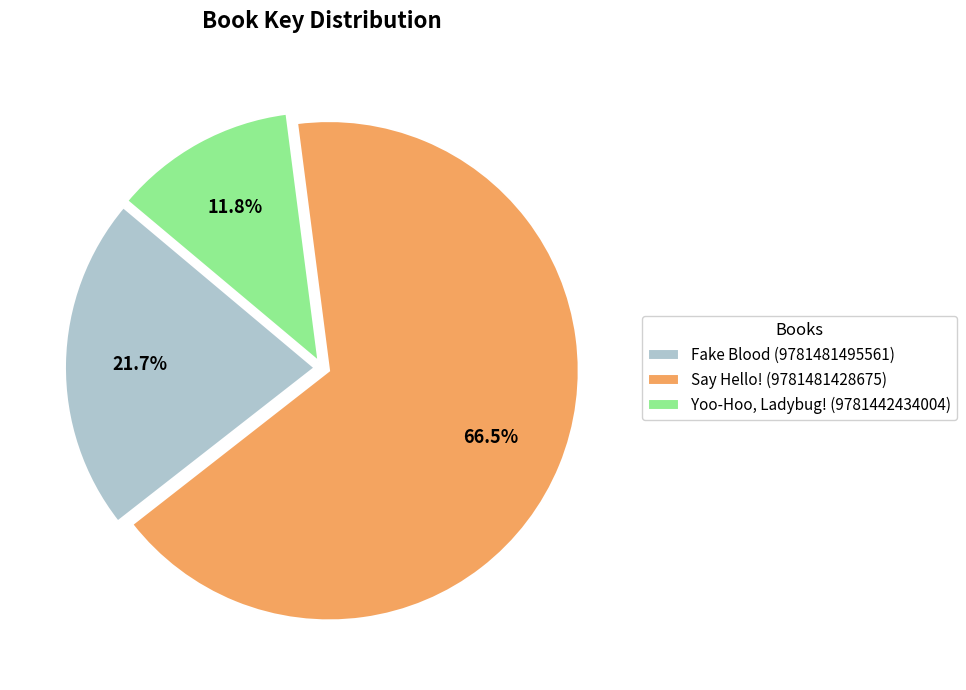

How many segments does this pie chart have?

3